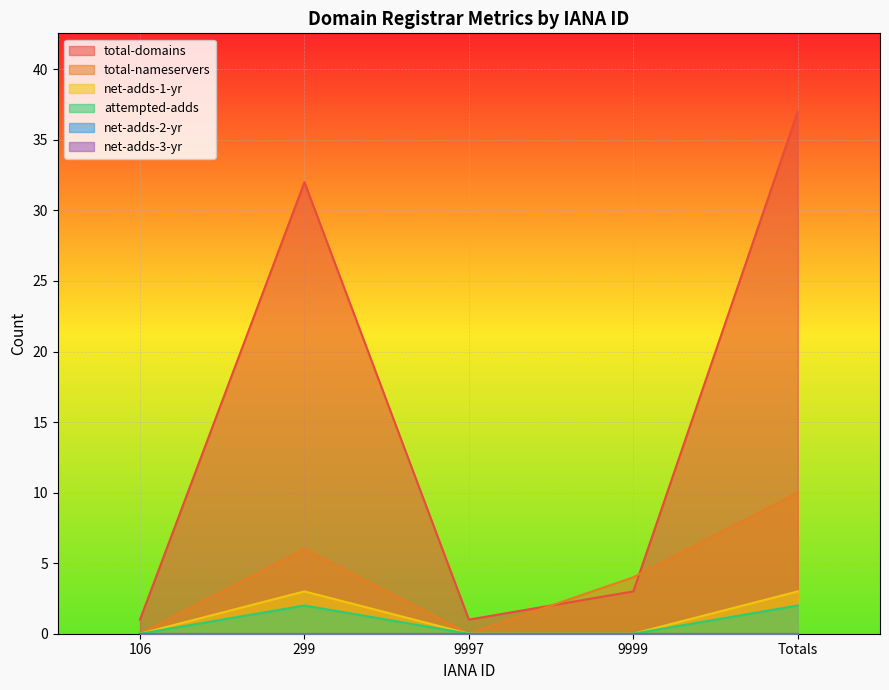

How many attempted-adds values are between 0 and 2?

5